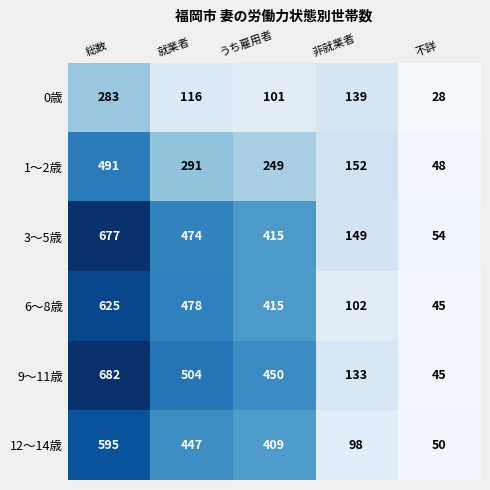

What is the maximum value for 0歳?

283